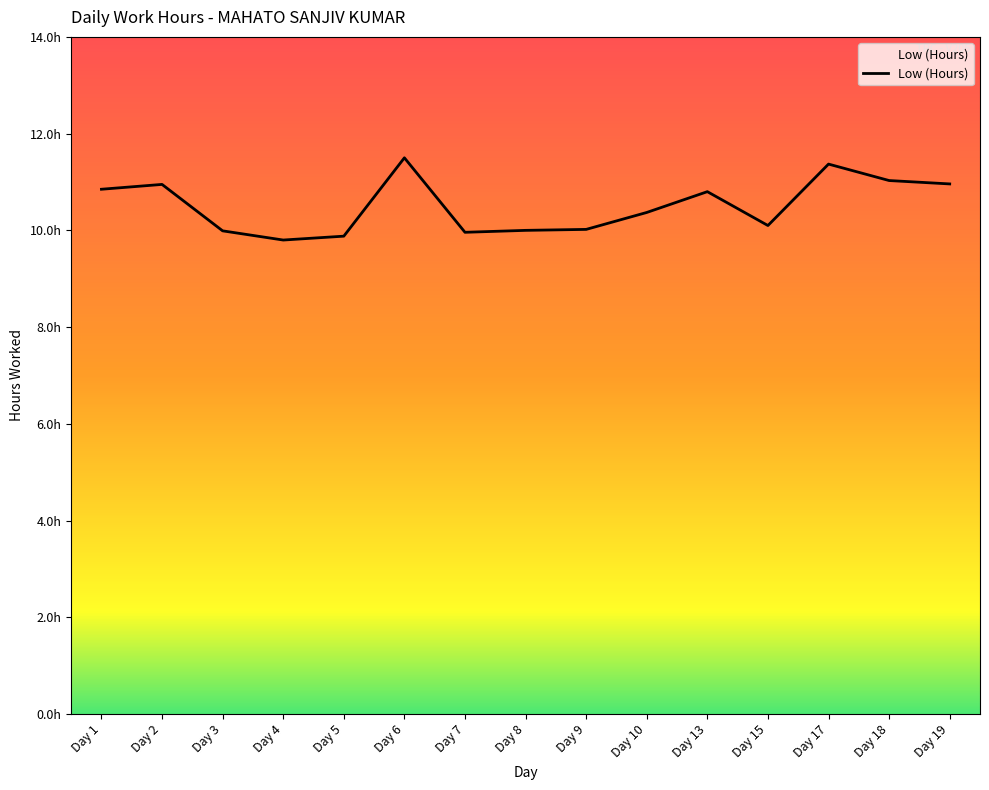

What is the minimum value shown in the chart?

9.8